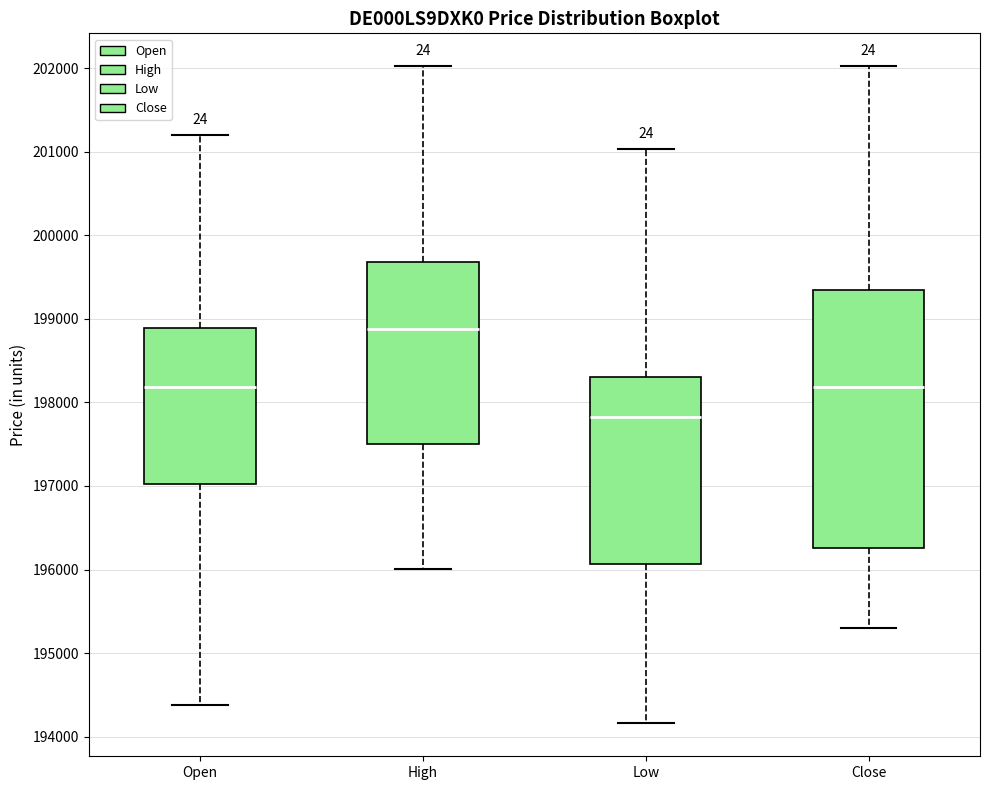

Which box's median line is the lowest?

Low